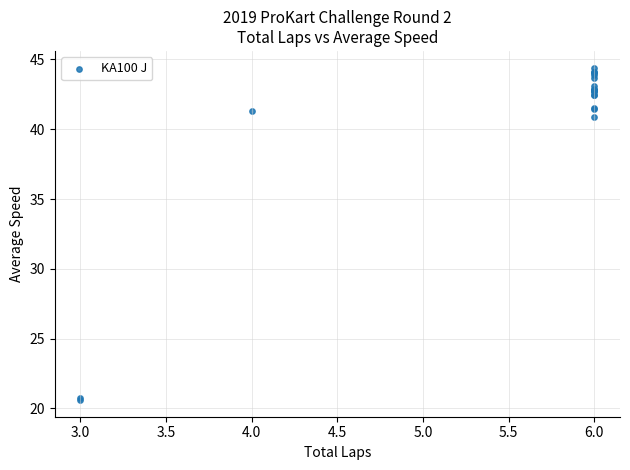

What Y value in the scatter plot is closest to 32?

40.9